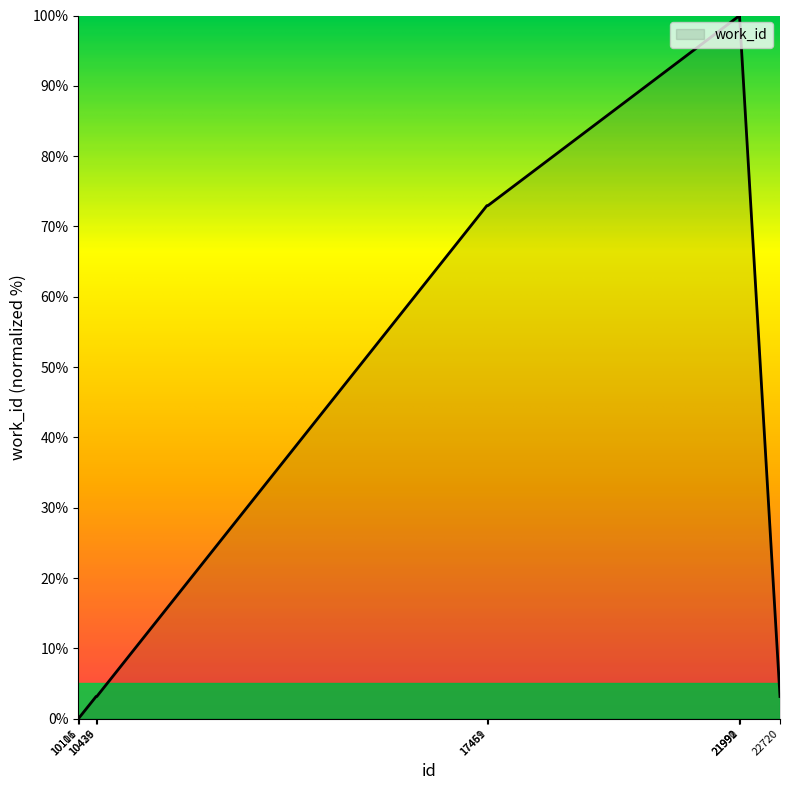

What is the sum of the values at 17451 and 17469?

145.9